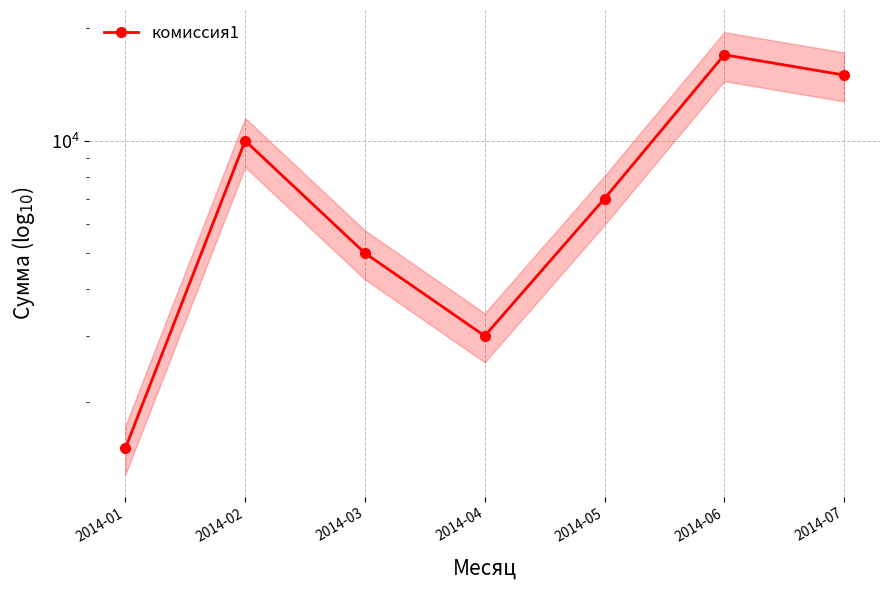

Is this an area chart (filled region under the line)?

No